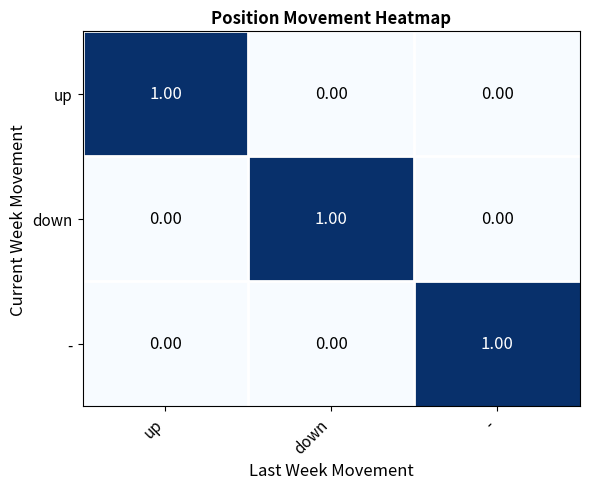

At which label does down reach its peak?

down